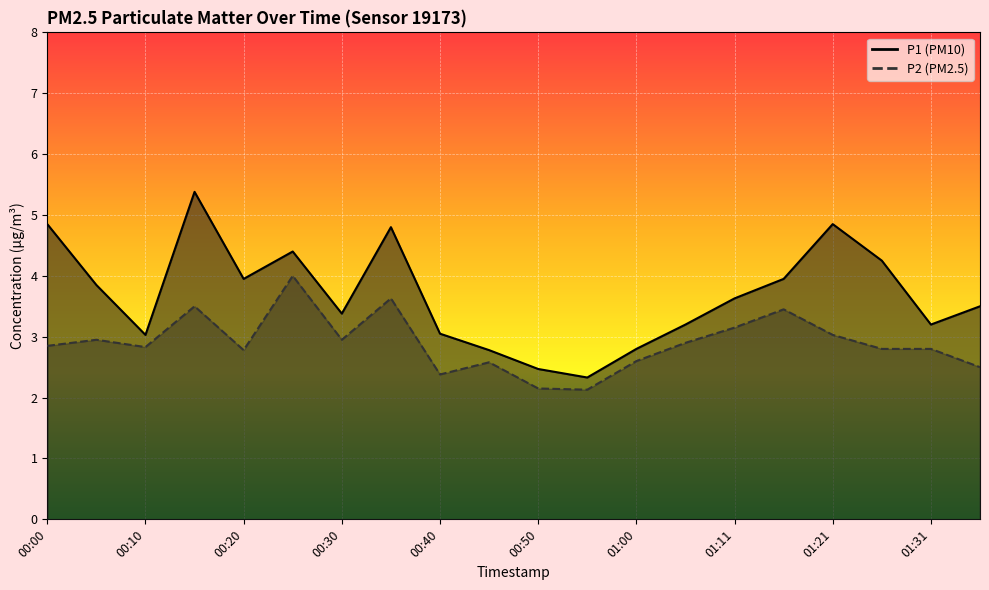

True or false: P2 and P1 intersect in this chart.

False